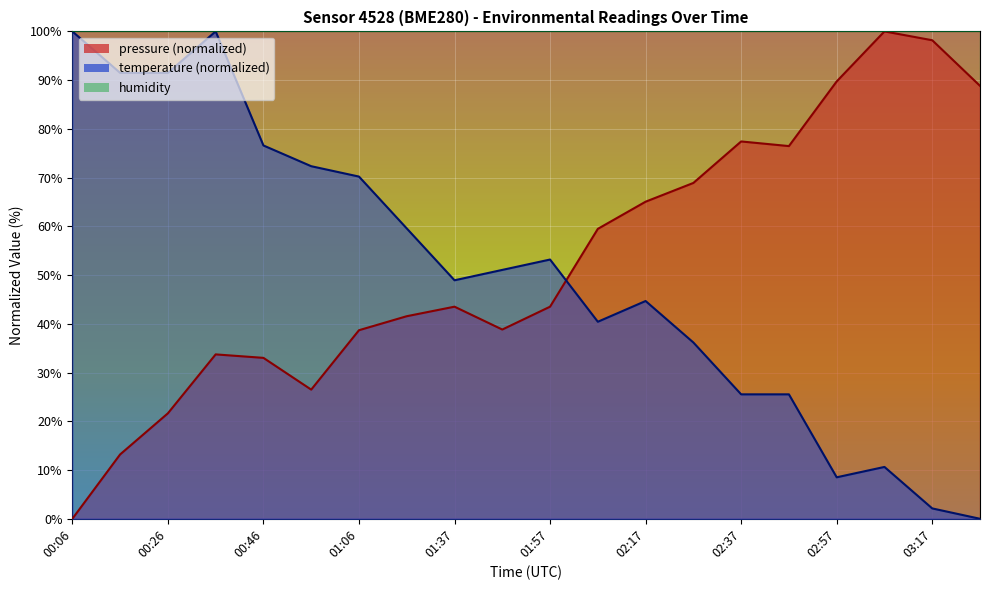

Reading right to left, extract all data points from this chart.

pressure: 88.8	98.2	100.0	89.7	76.5	77.4	68.9	65.1	59.5	43.5	38.8	43.5	41.6	38.7	26.5	33.0	33.7	21.6	13.2	0.0
temperature: 0.0	2.1	10.6	8.5	25.5	25.5	36.2	44.7	40.4	53.2	51.1	48.9	59.6	70.2	72.3	76.6	100.0	91.5	91.5	100.0